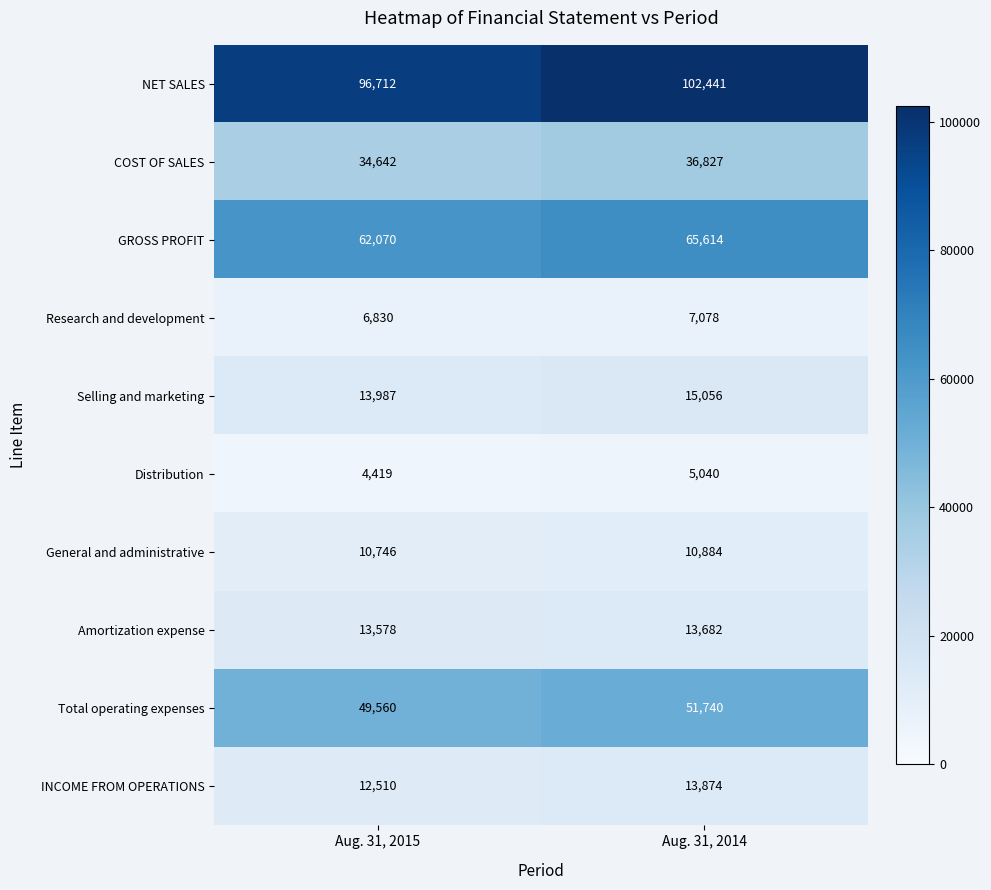

Where is COST OF SALES nearest to the value 35734?

Aug. 31, 2015